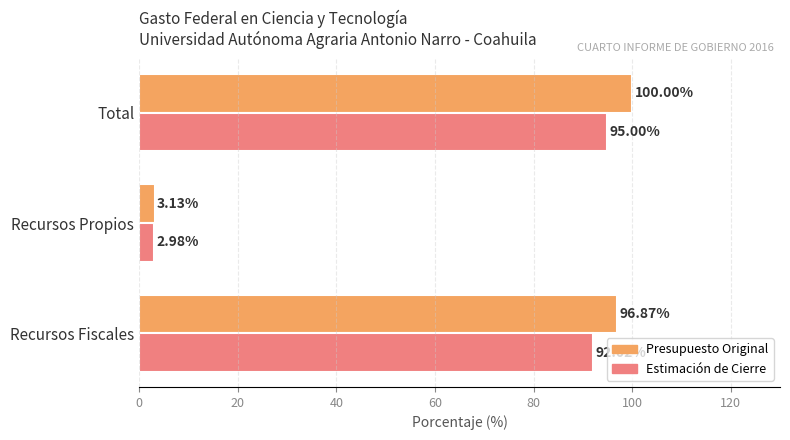

What is the sum of the Presupuesto Original values at Recursos Fiscales and Recursos Propios?

100.0